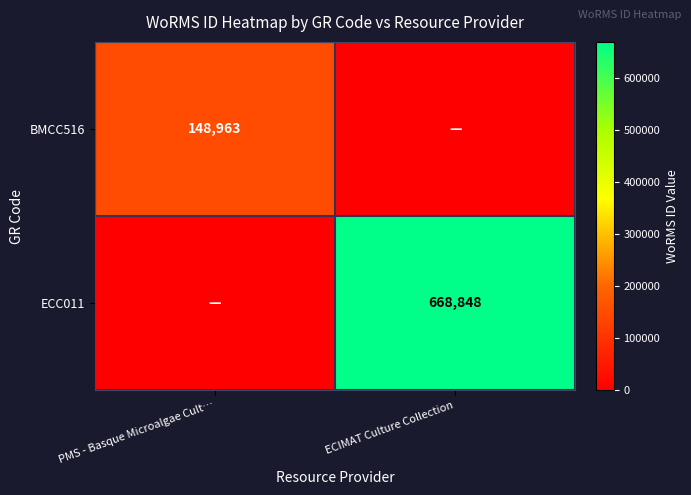

How many categories are shown in the chart?

2